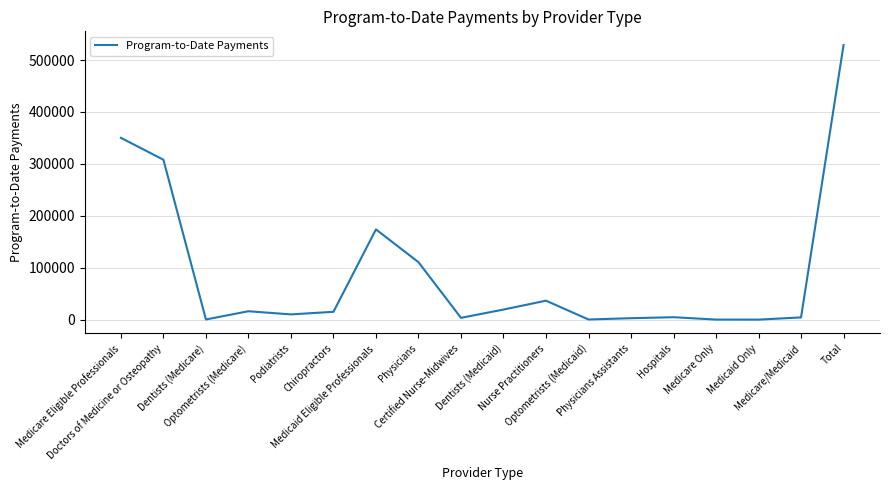

What is the greatest value displayed?

528829